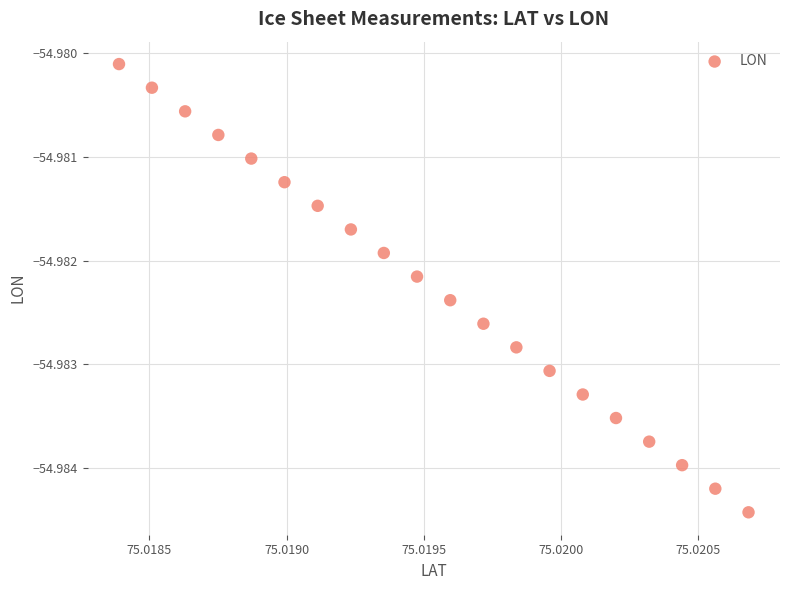

How many points are shown in the scatter plot?

20